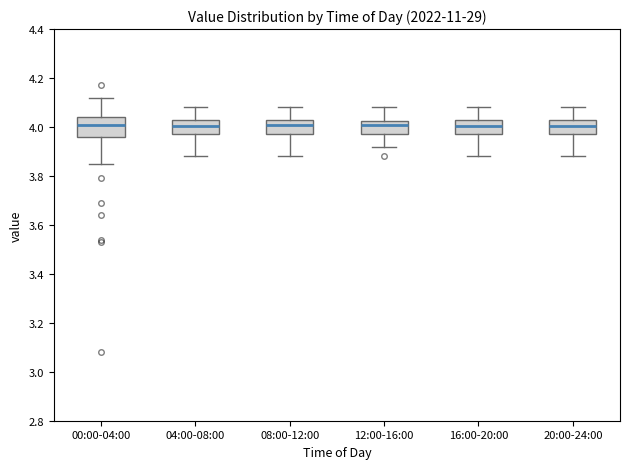

Reading left to right, transcribe this box plot: for each box, give where its median line is, the range the box spans, and where its two whiskers end, as read against the y-axis. The values are not printed on the chart, so give them approximately, as read against the axis.

00:00-04:00: median 4.02, box 3.96 to 4.04, whiskers 3.86 to 4.12
04:00-08:00: median 4.00, box 3.98 to 4.04, whiskers 3.88 to 4.08
08:00-12:00: median 4.02, box 3.98 to 4.04, whiskers 3.88 to 4.08
12:00-16:00: median 4.02 (just below the box's upper edge), box 3.98 to 4.02, whiskers 3.92 to 4.08
16:00-20:00: median 4.00, box 3.98 to 4.04, whiskers 3.88 to 4.08
20:00-24:00: median 4.00, box 3.98 to 4.04, whiskers 3.88 to 4.08